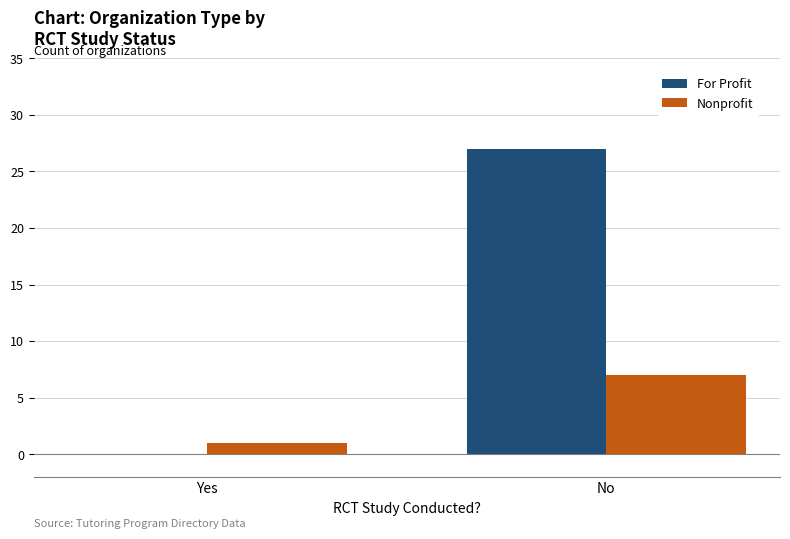

What is the sum of all Nonprofit values?

8